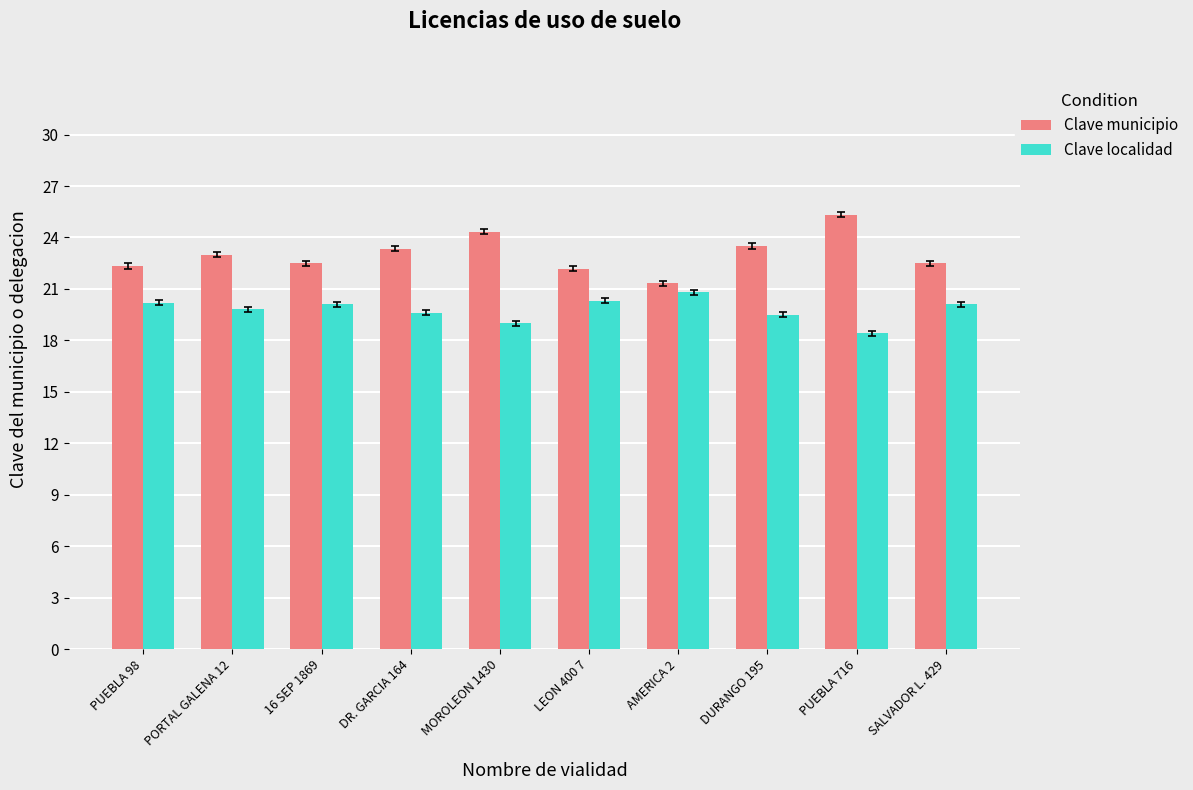

Which category has the highest value across all series?

PUEBLA 716